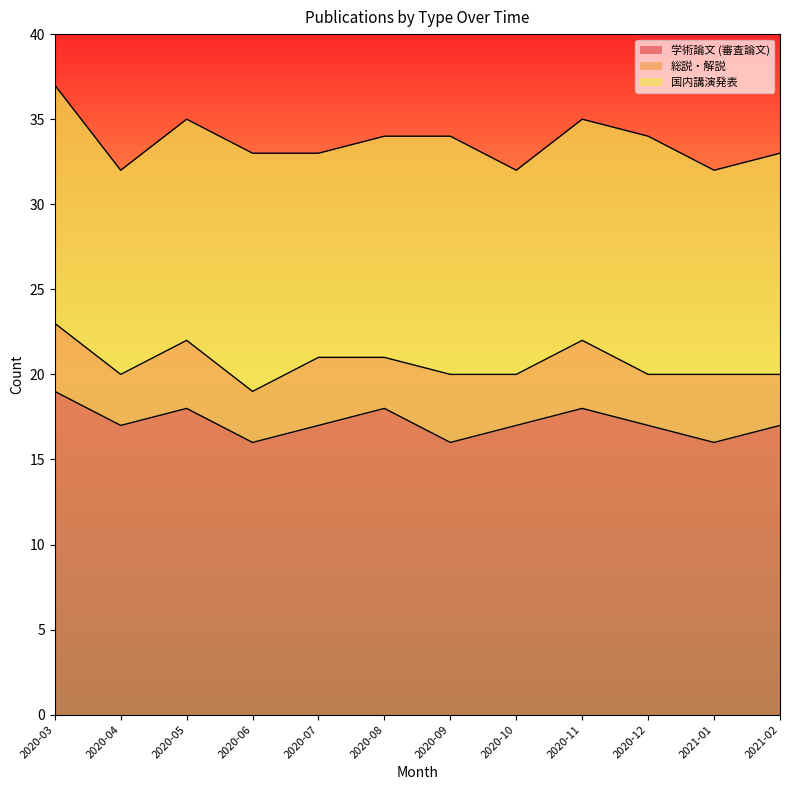

Which series has the largest range (max minus min)?

学術論文 (審査論文)